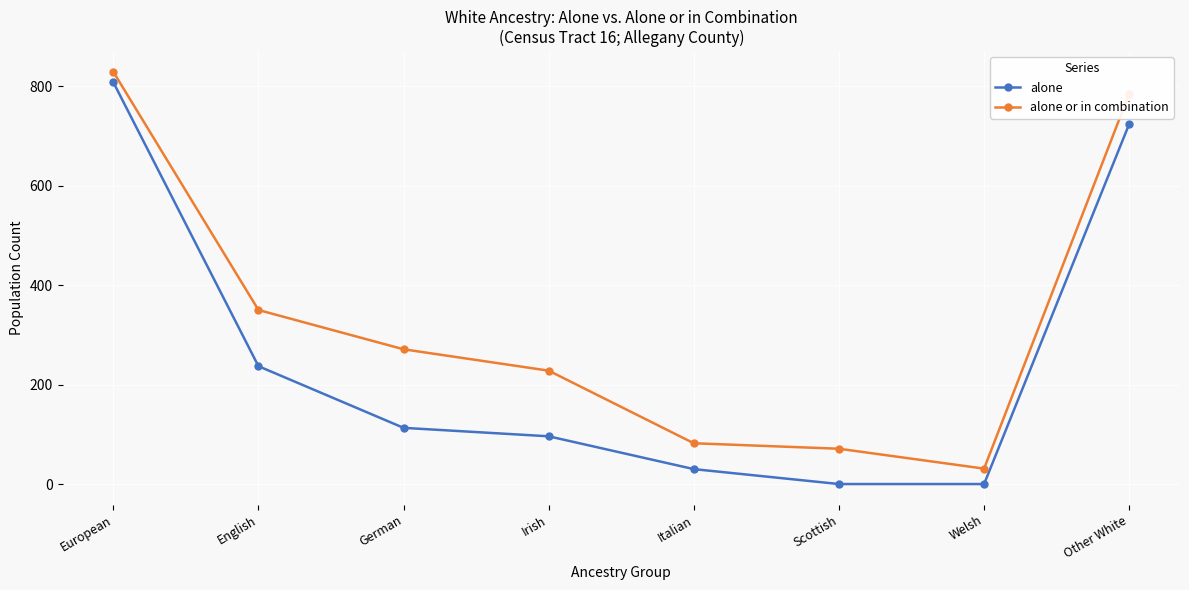

Is the value of alone at Irish greater than the value of alone or in combination at German?

No